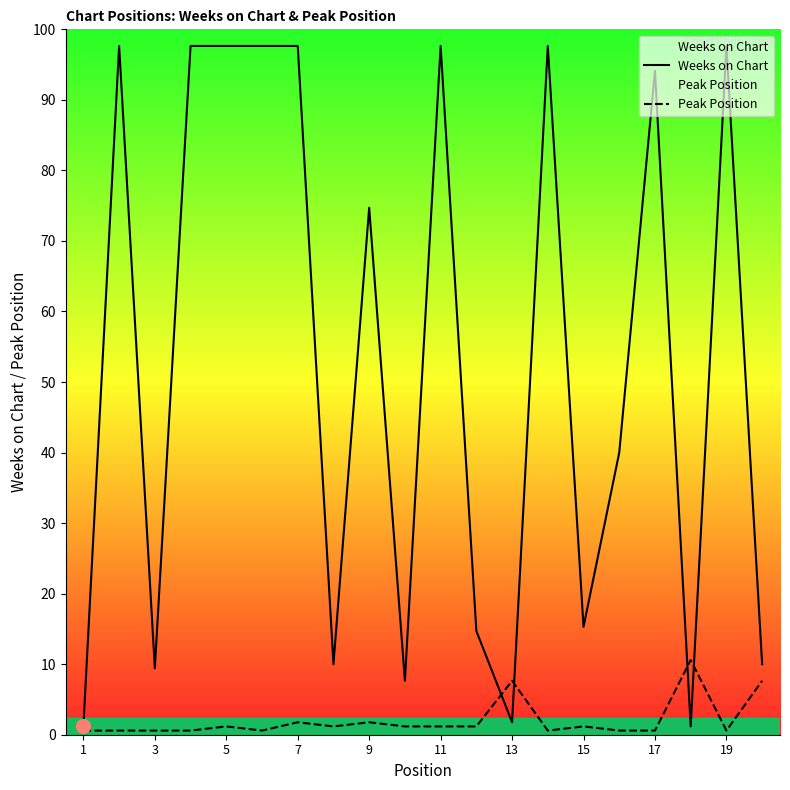

What is the difference between the maximum and minimum values in the Weeks on Chart series?

164